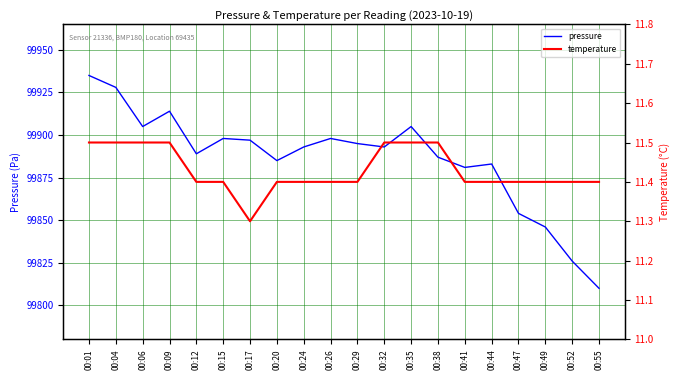

At which category does temperature reach its first local valley?

00:17